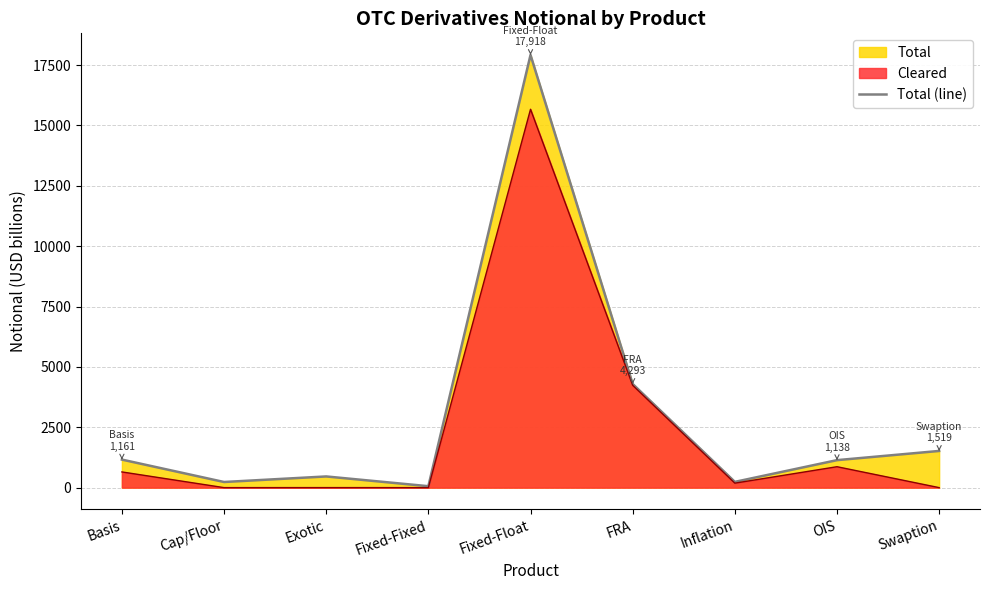

Does the chart have visible grid lines?

Yes